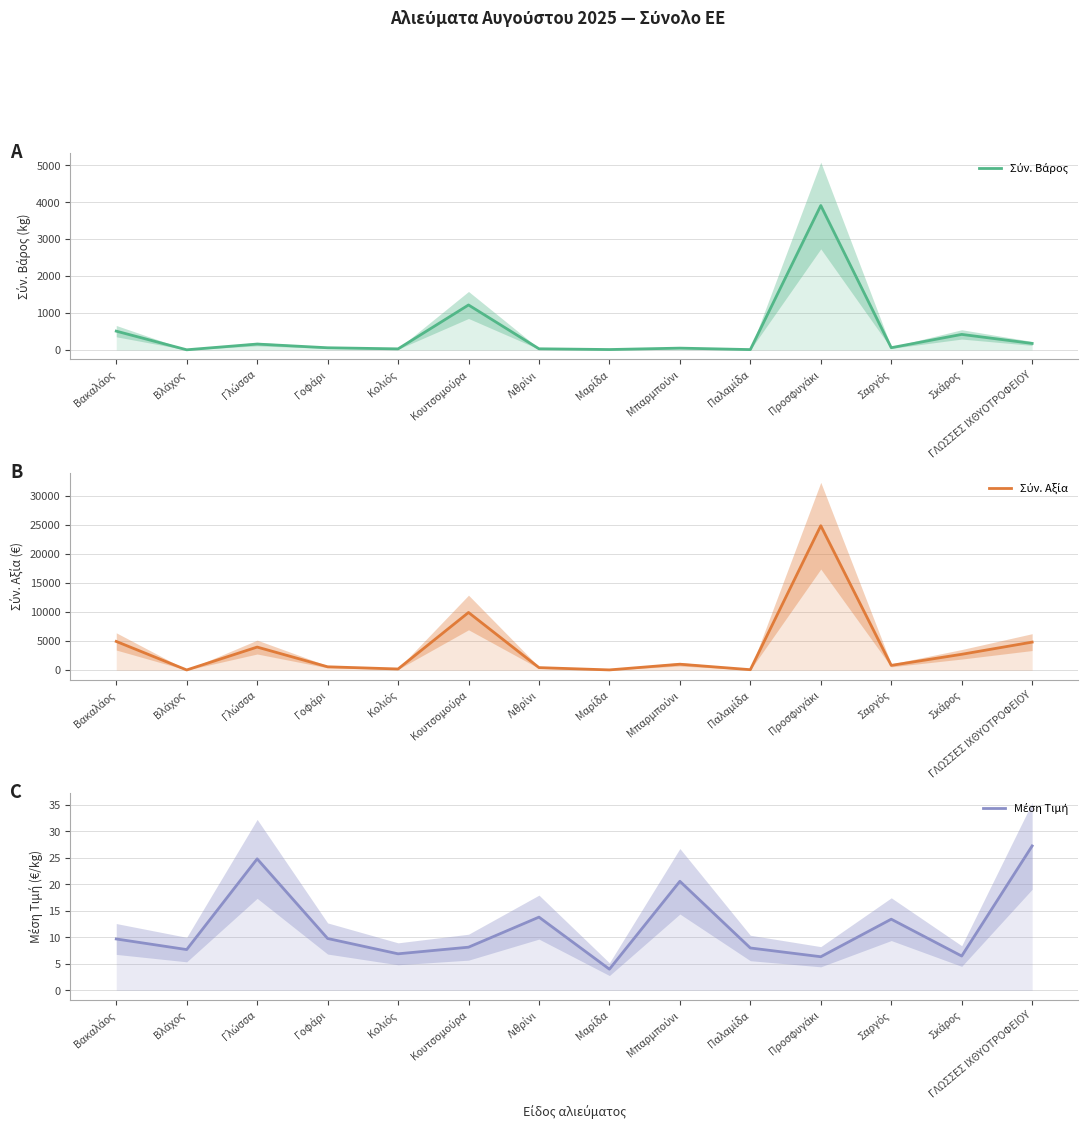

Which series has the largest range (max minus min)?

Σύν. Αξία